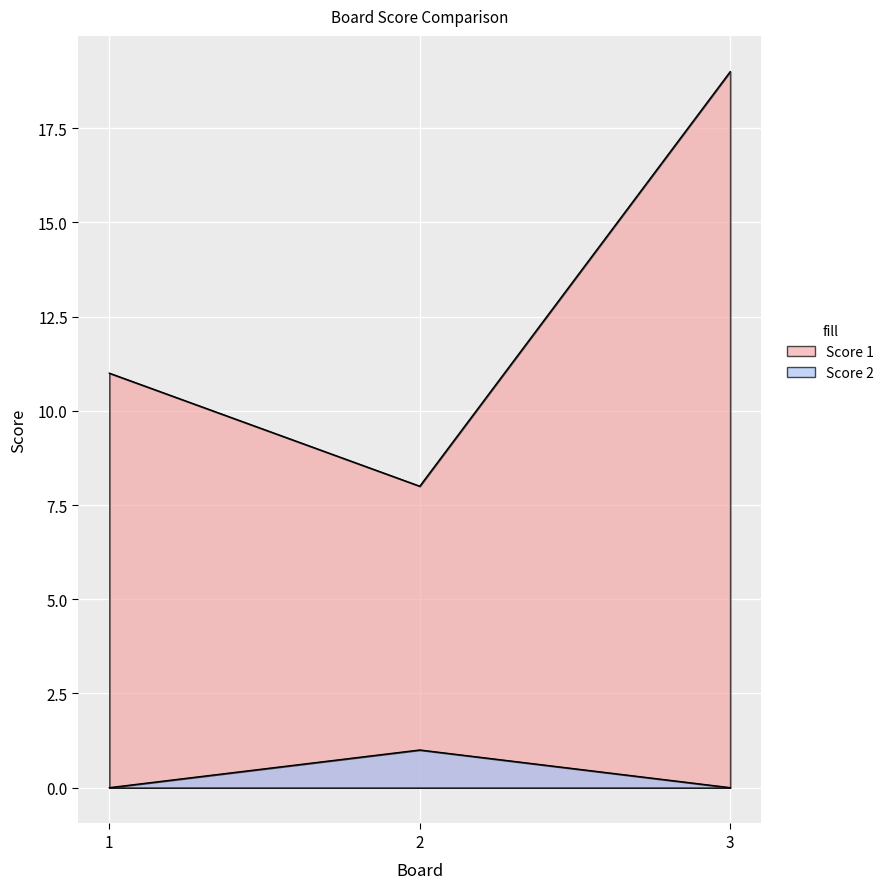

Is the value of Score 1 at 3 greater than the value of Score 2 at 3?

Yes